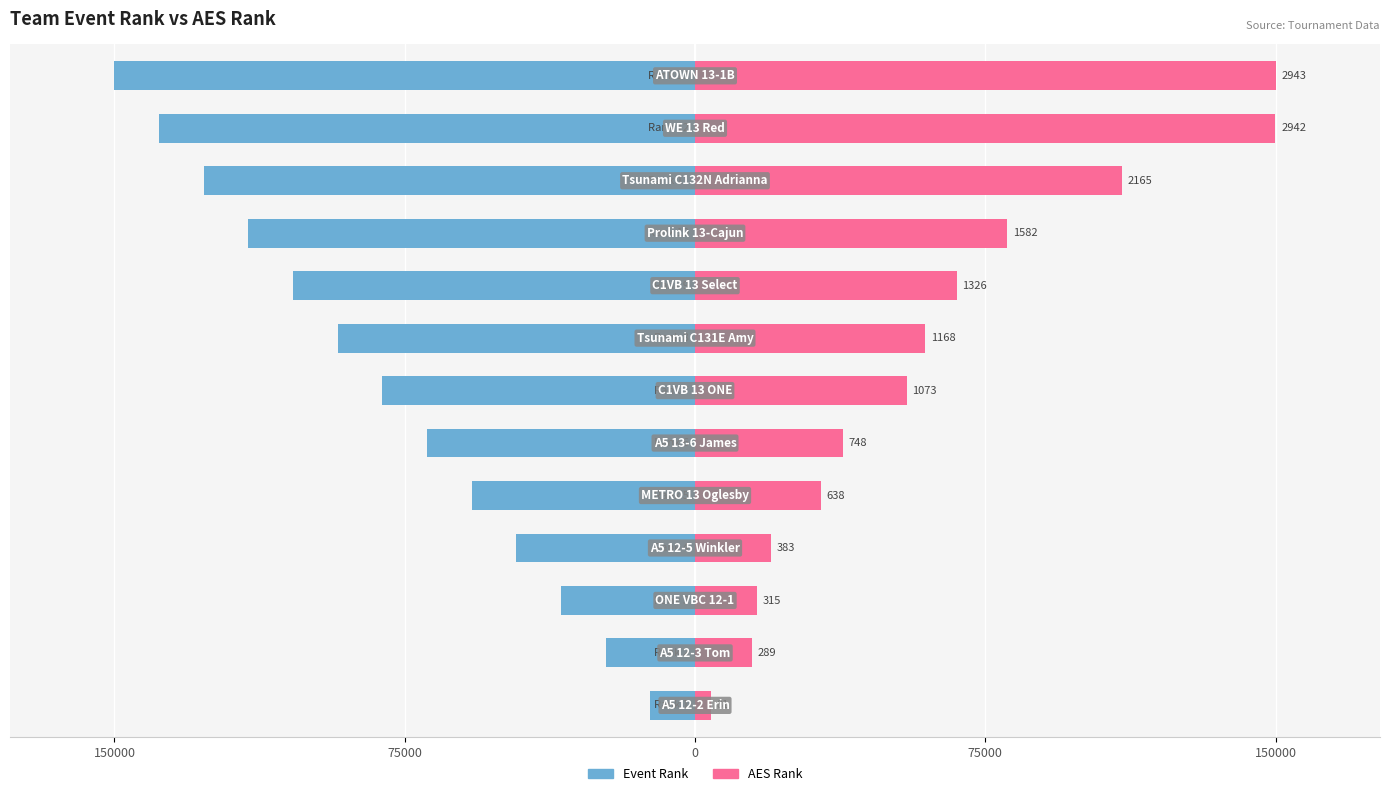

Which has a higher value, 7 or 11?

7